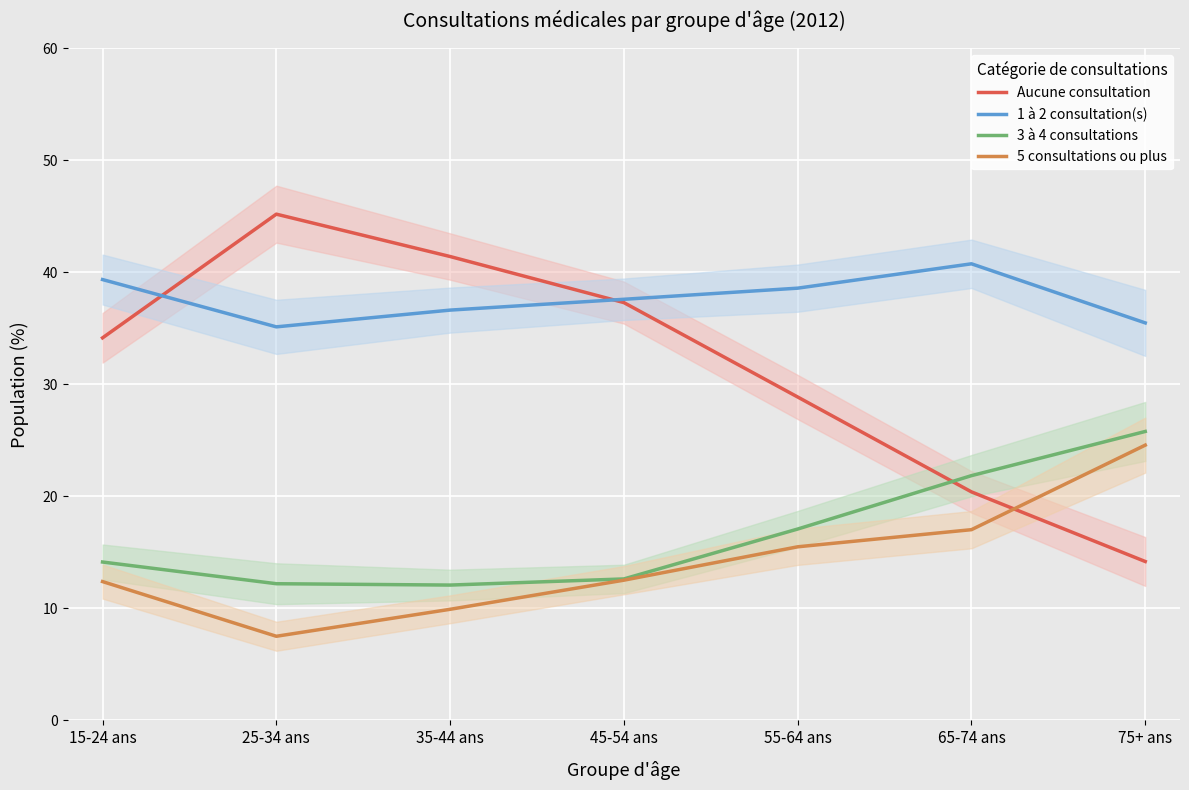

What is the value of the 5 consultations ou plus point at the 3rd from the left?

9.9